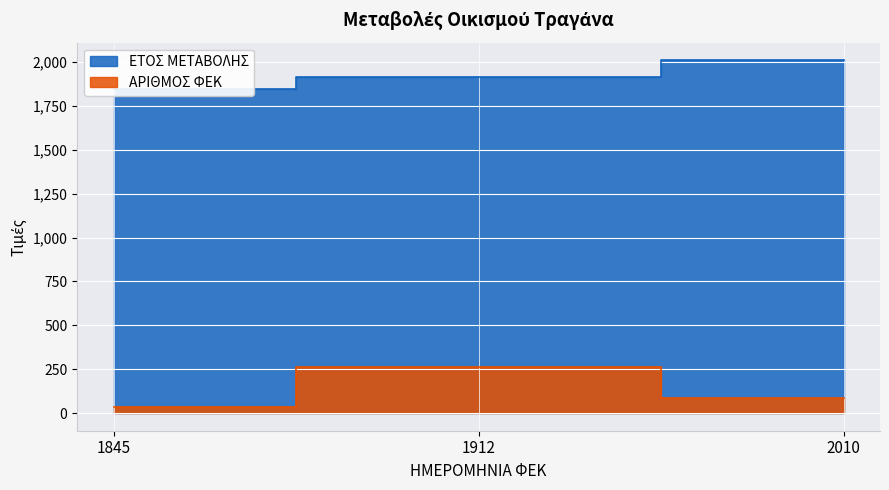

The value of ΕΤΟΣ ΜΕΤΑΒΟΛΗΣ at 1845 is 1845. True or false?

True